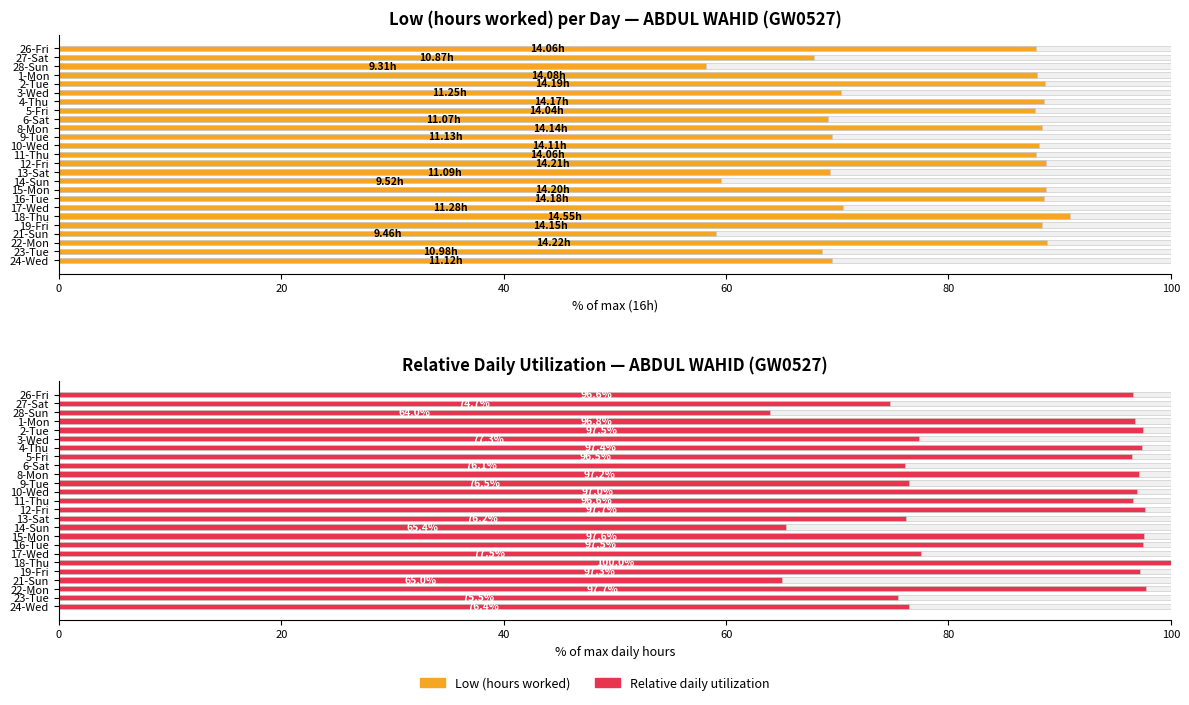

At 28-Sun, list the series in order from smallest to largest.

Low (hours), Relative daily utilization